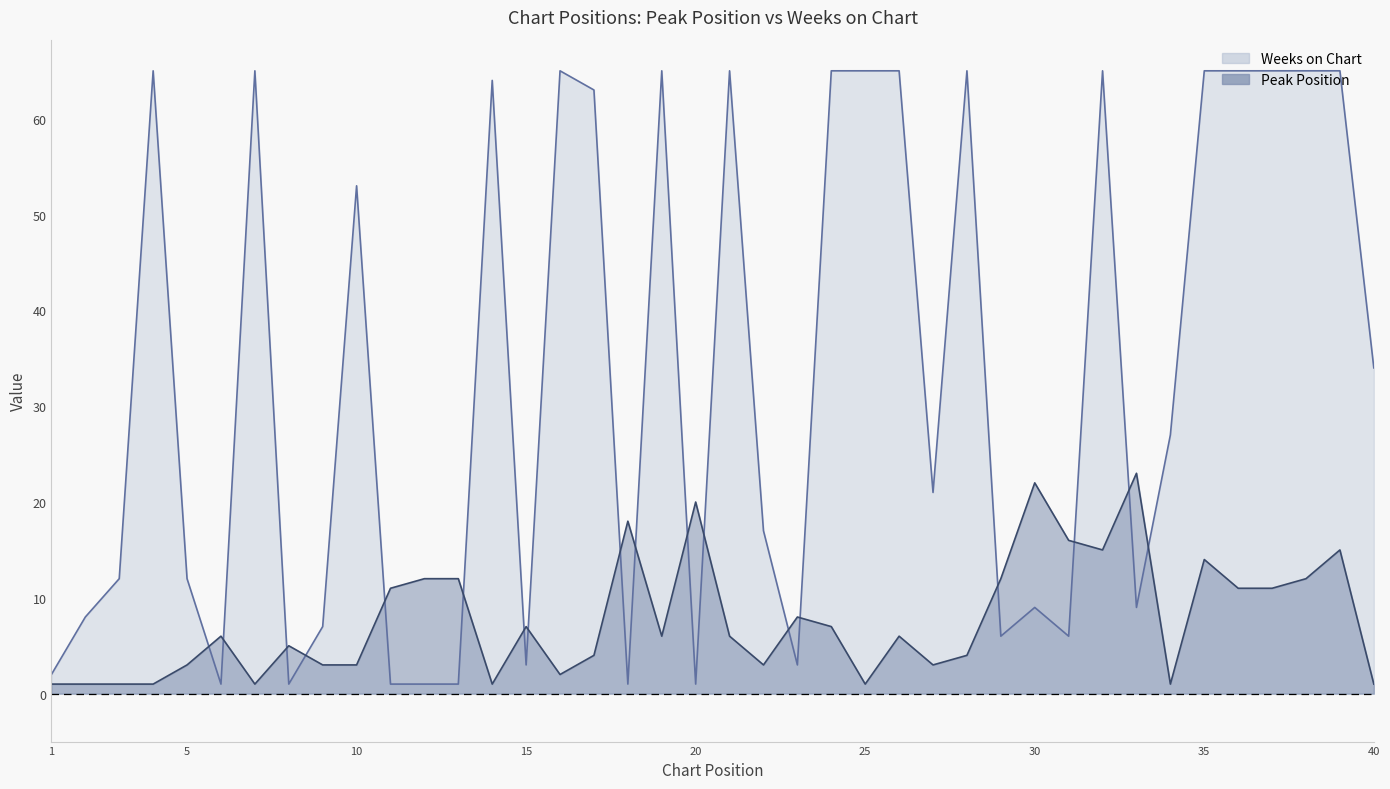

What is the total value across all series at 2?

9